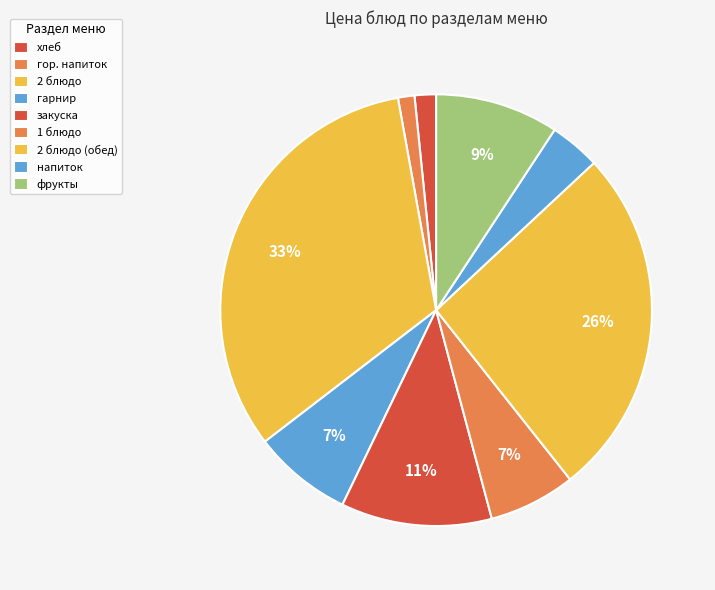

What is the change in value from закуска to фрукты?

-3.7